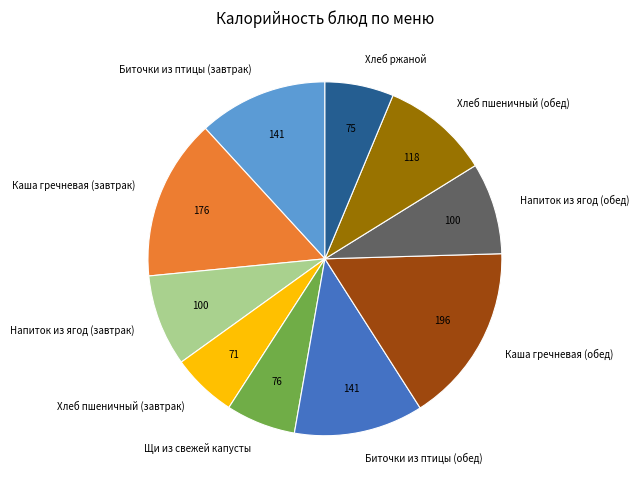

Do Напиток из ягод (обед) and Каша гречневая (обед) together represent more than half of the pie?

No